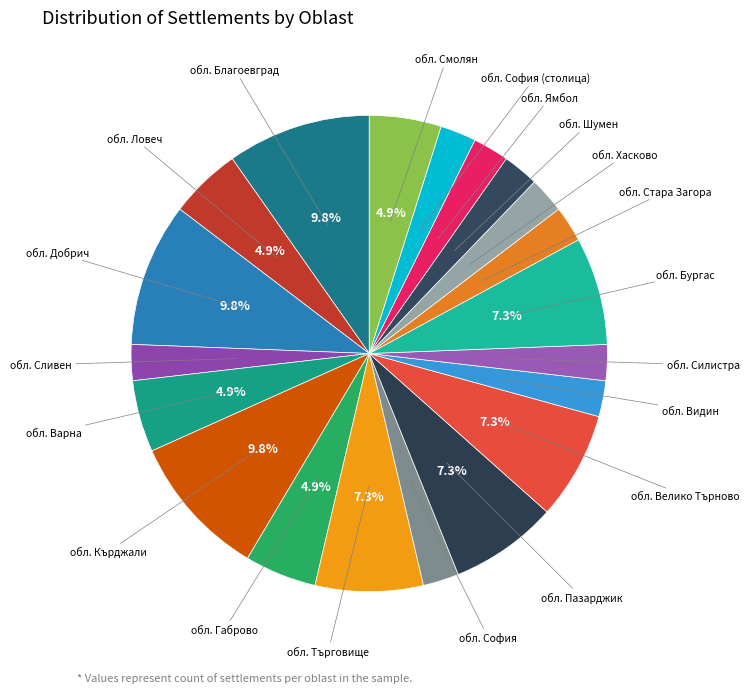

What portion of the pie excludes обл. Габрово?

95.1%